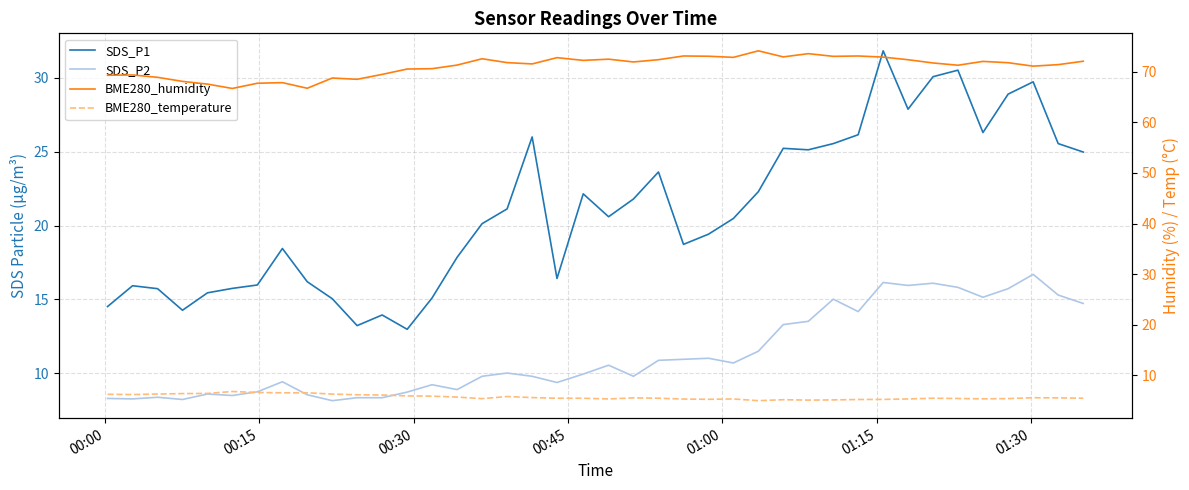

How many distinct data groups are displayed?

4